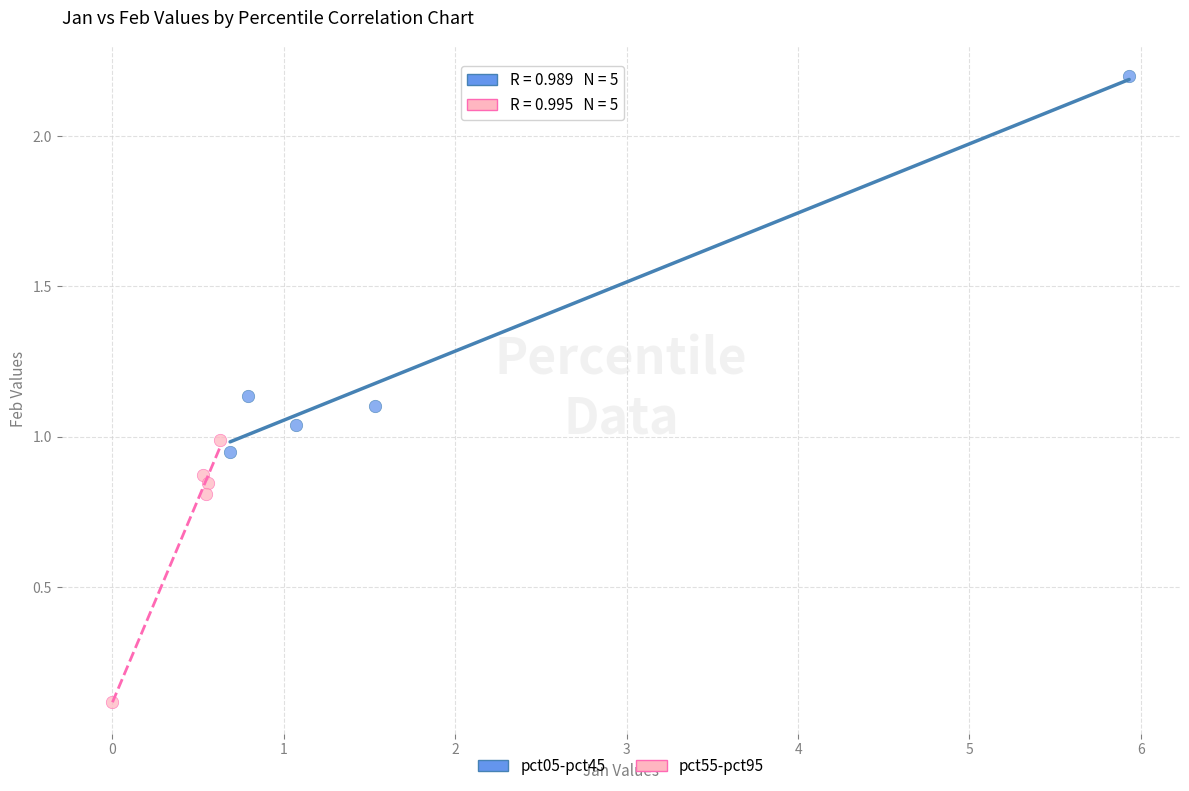

Which series contains the lowest Y value?

pct55-pct95